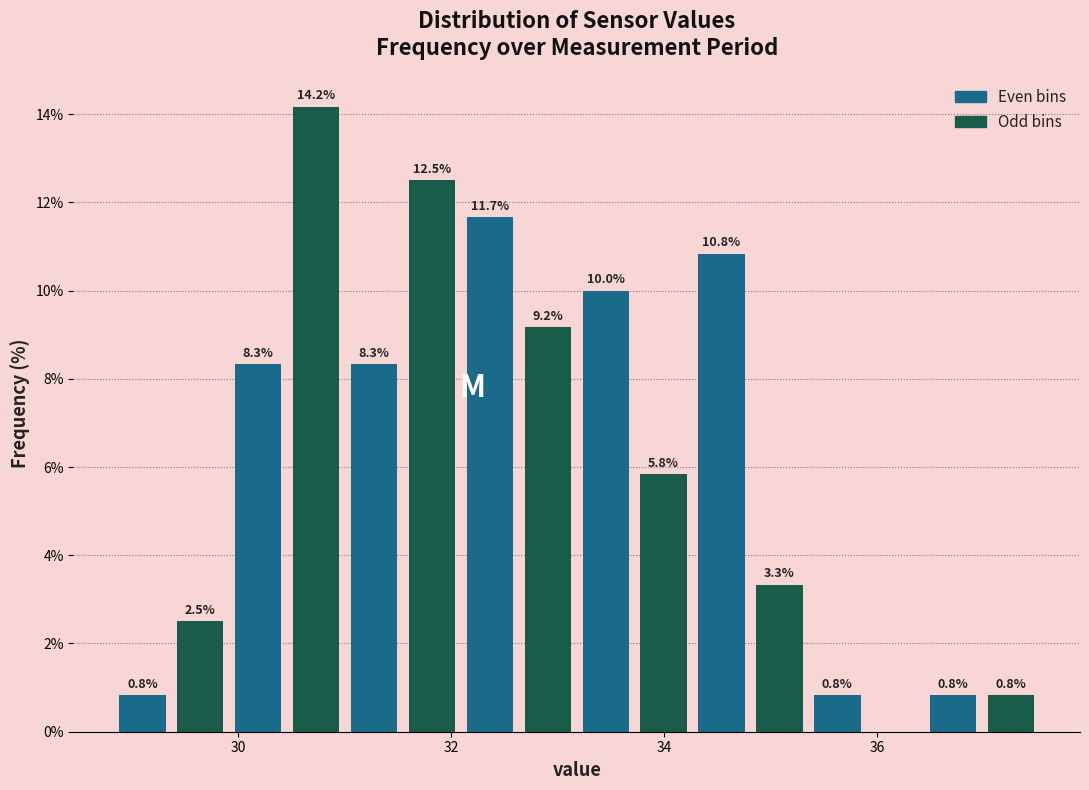

Around what value on the x-axis is the tallest bar? Give the approximate position of its centre, as read against the axis.

30.8